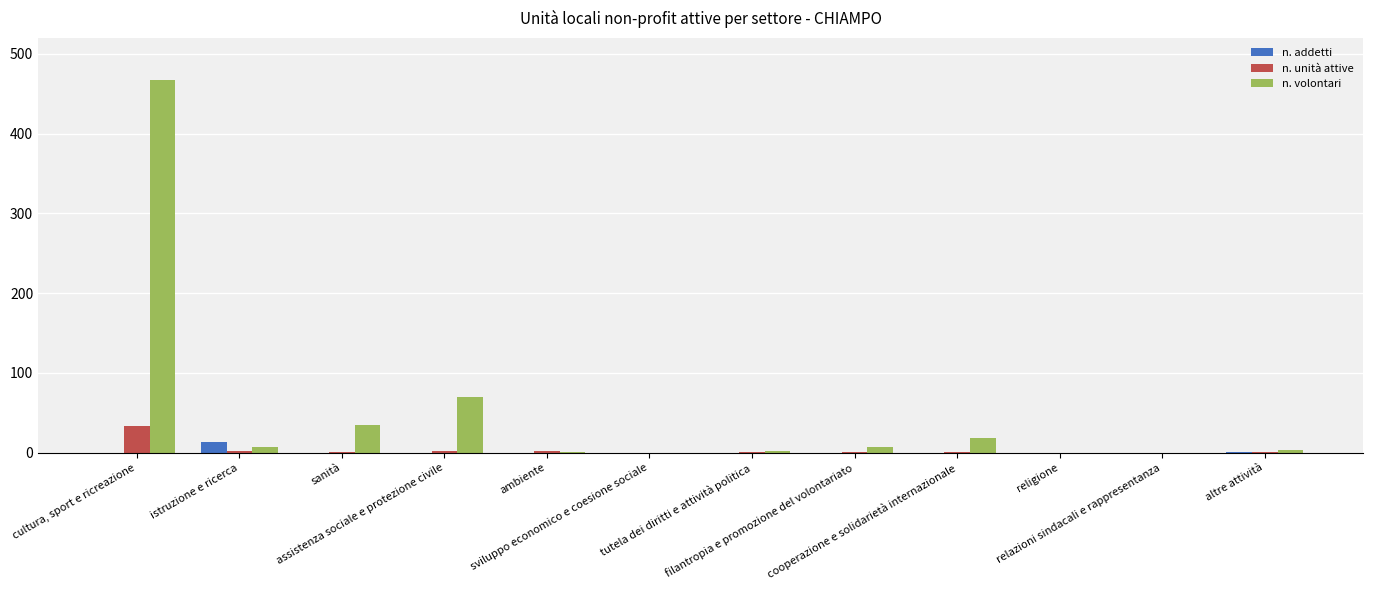

Which series has the largest total across all categories?

n. volontari